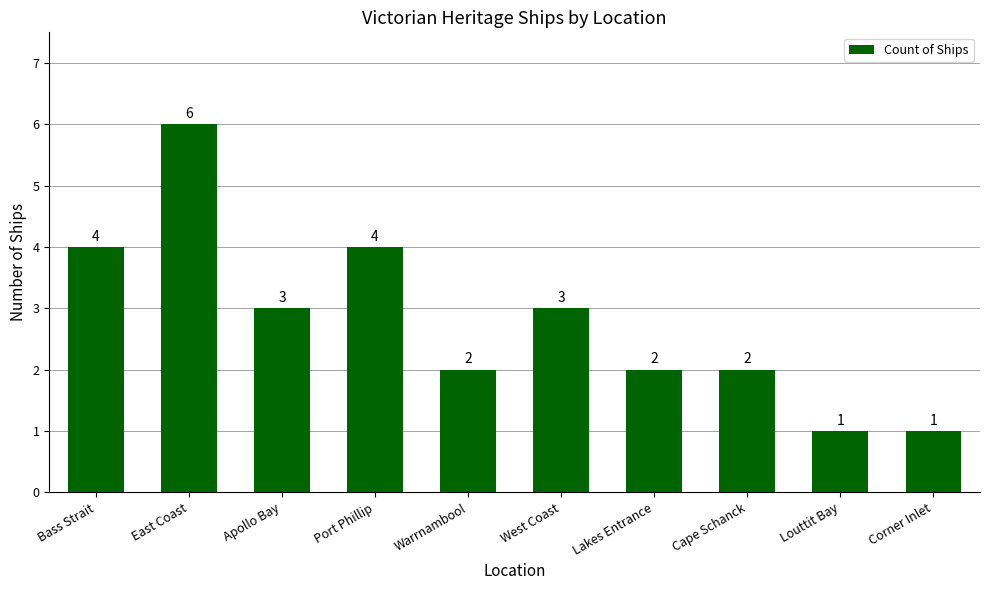

What is the sum of the values at Cape Schanck and Port Phillip?

6